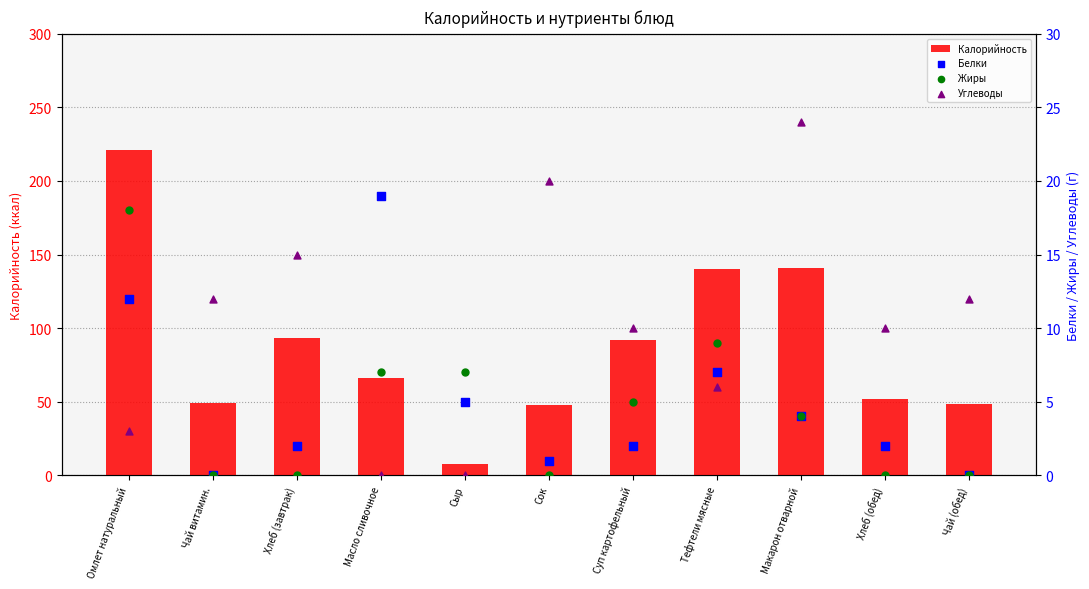

At which category is the sum across all series the highest?

Омлет натуральный